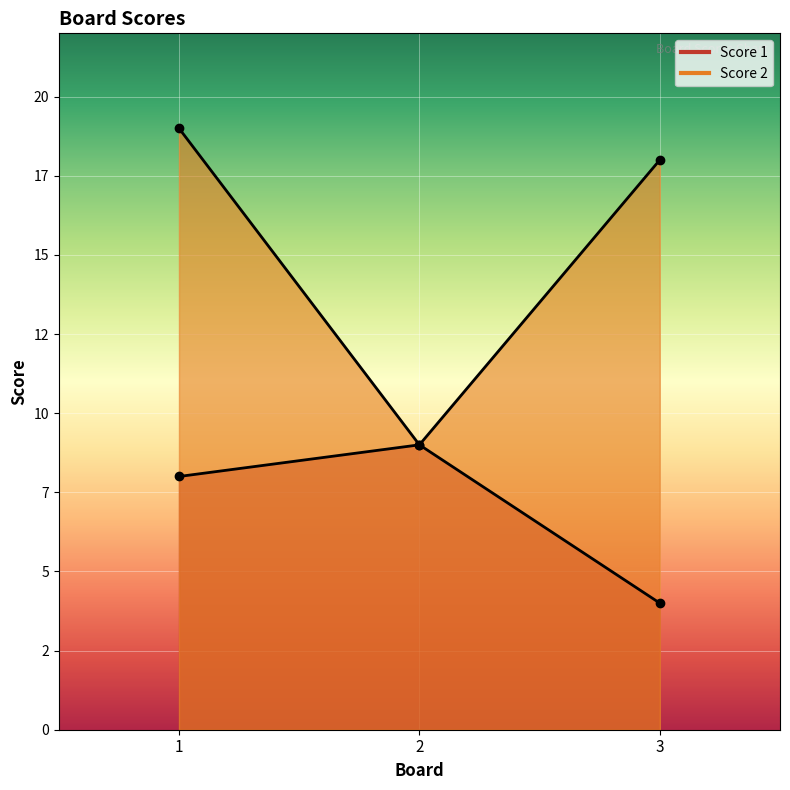

Reading left to right, extract all data points from this chart.

Score 1: 8	9	4
Score 2: 19	9	18